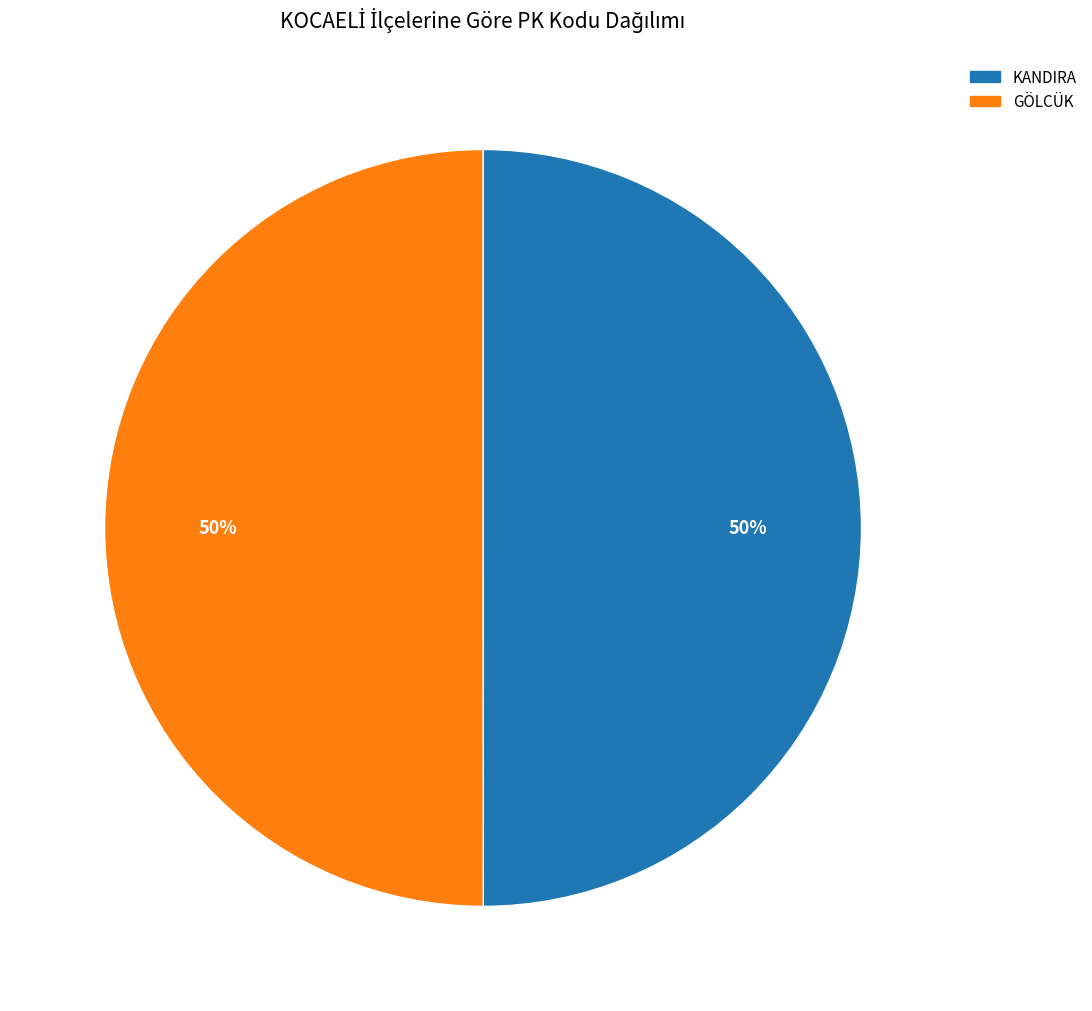

To the nearest percent, what is the average slice percentage?

50%